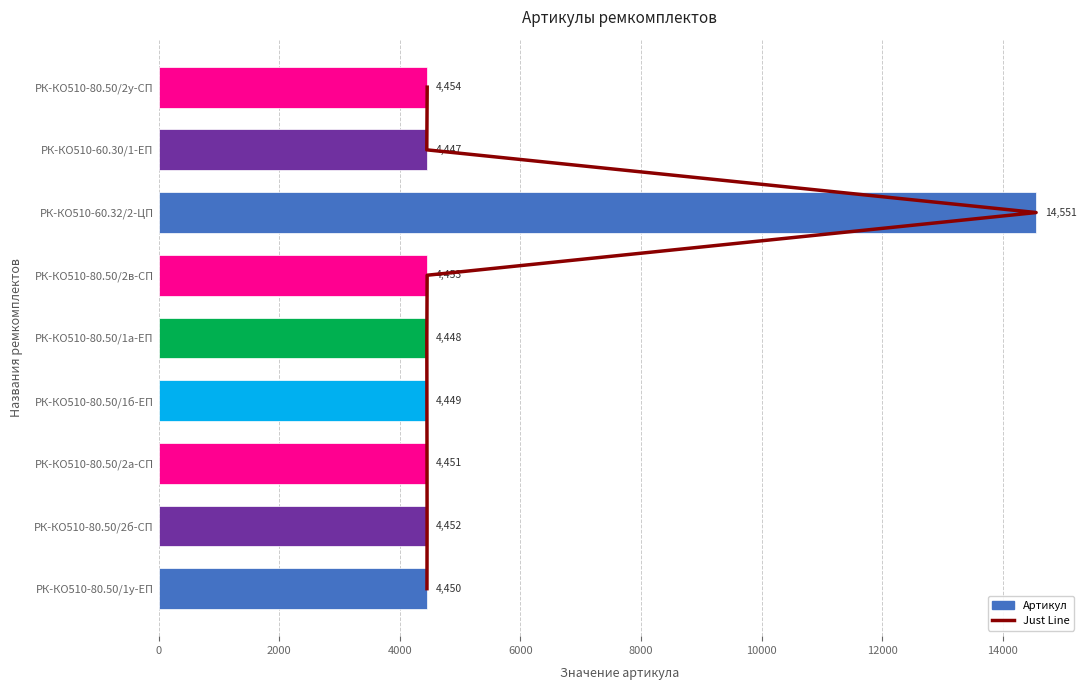

Rank the series by their average value, from highest to lowest.

Артикул, Just Line